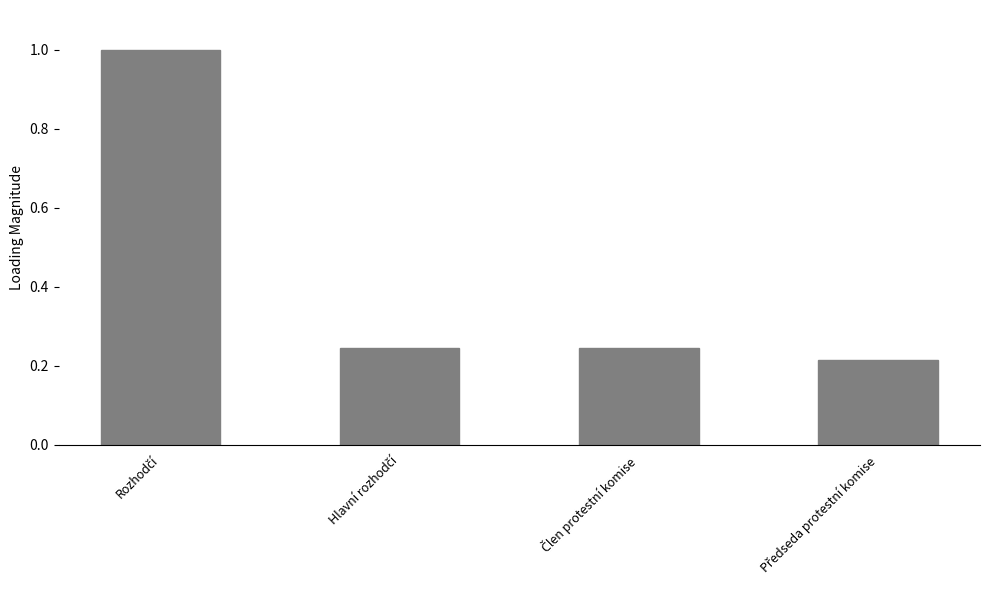

How many bars are there in total?

4